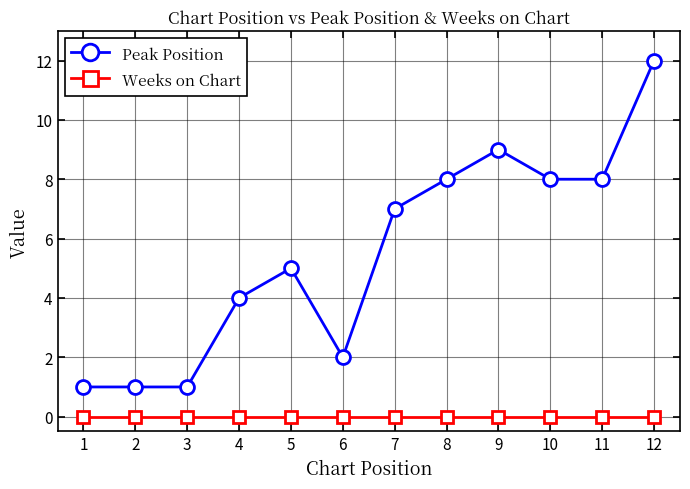

True or false: Peak Position and Weeks on Chart intersect in this chart.

False